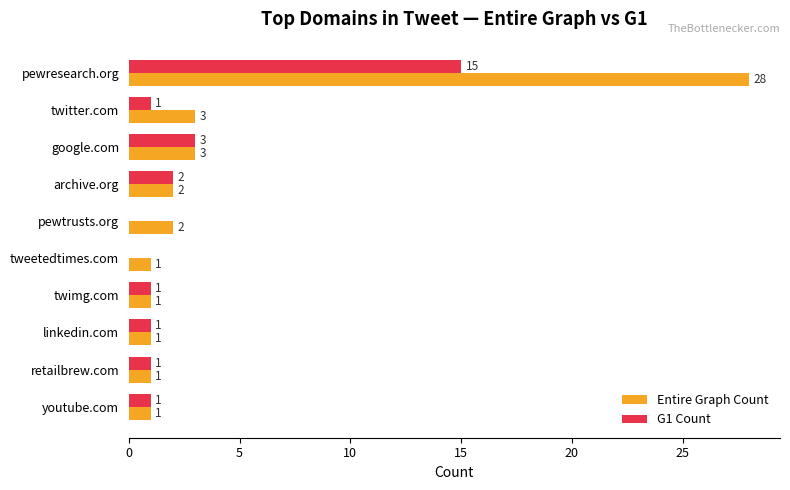

What is the sum of the Entire Graph Count values at linkedin.com and twitter.com?

4